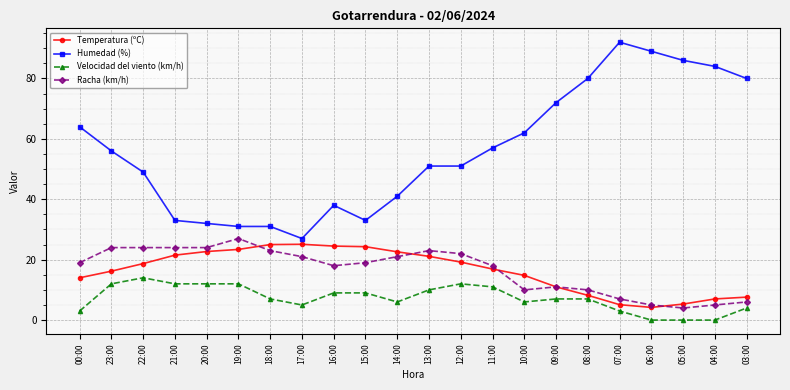

What is the maximum value for Humedad (%)?

92.0